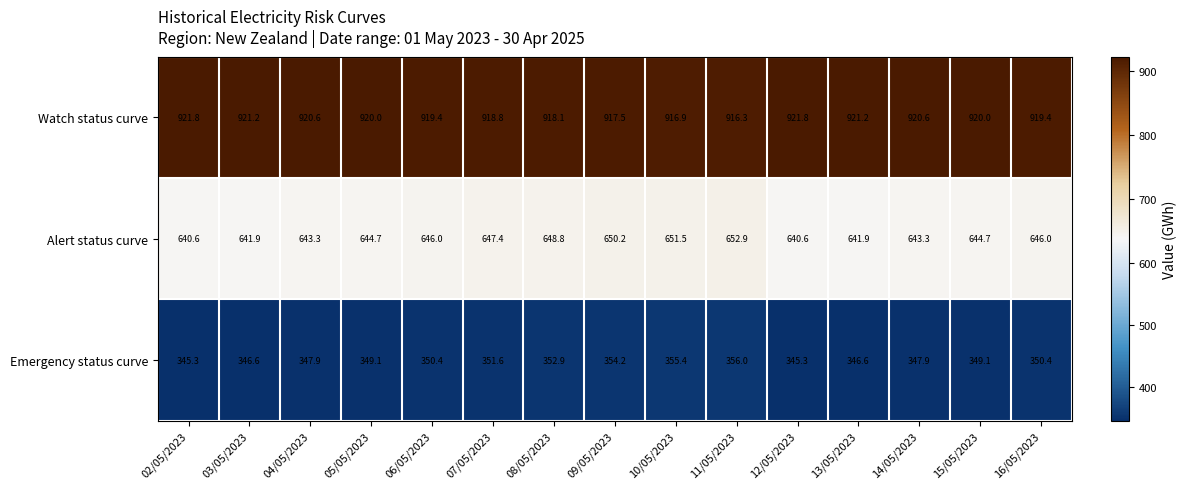

What is the minimum value shown in the chart?

345.3